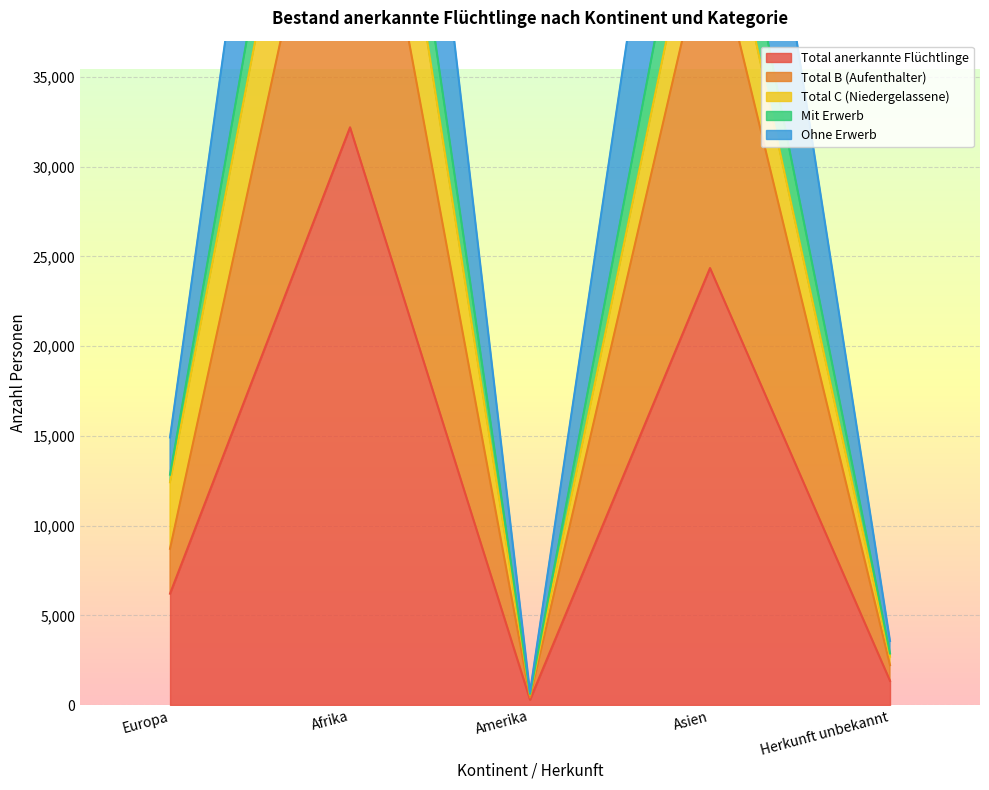

At which label does Total B (Aufenthalter) first exceed 8708?

Afrika